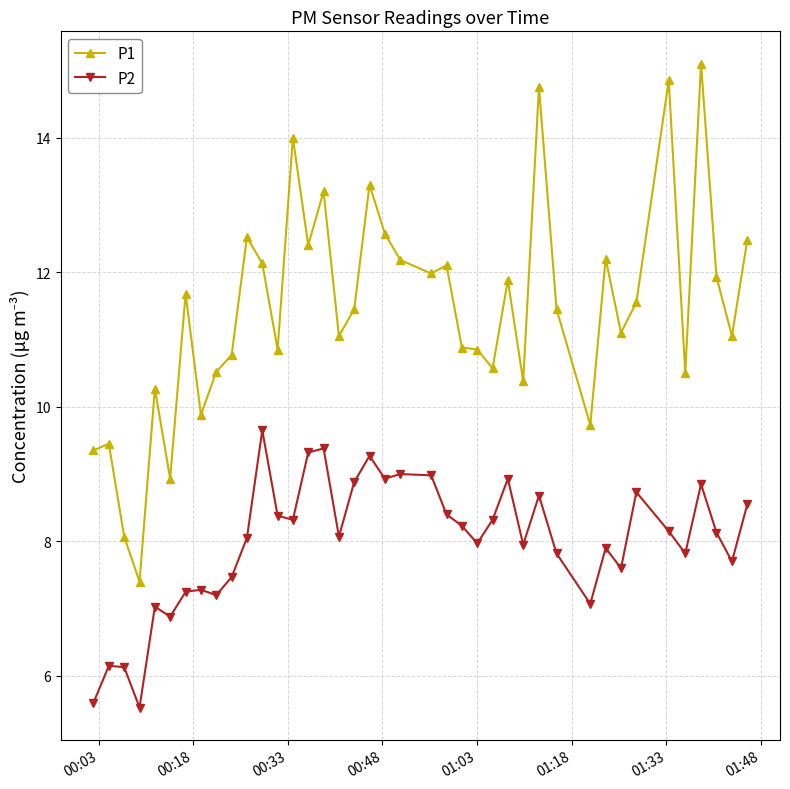

What is the difference between the maximum and minimum values in the P1 series?

7.7